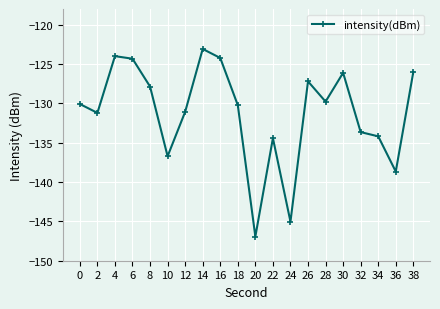

True or false: the data has more than 2 interior local peaks.

True